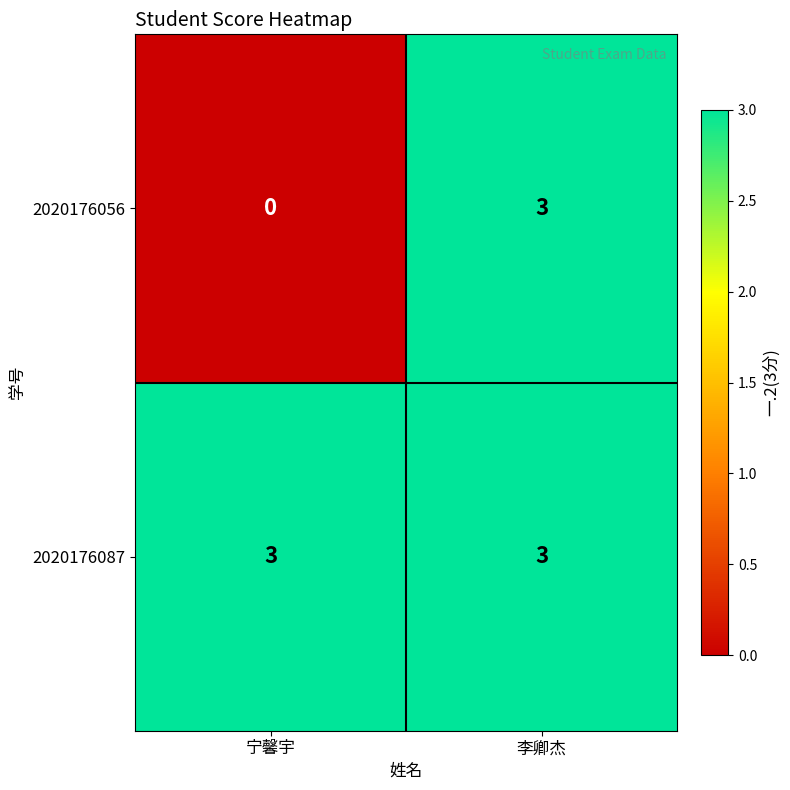

What is the maximum value for 2020176087?

3